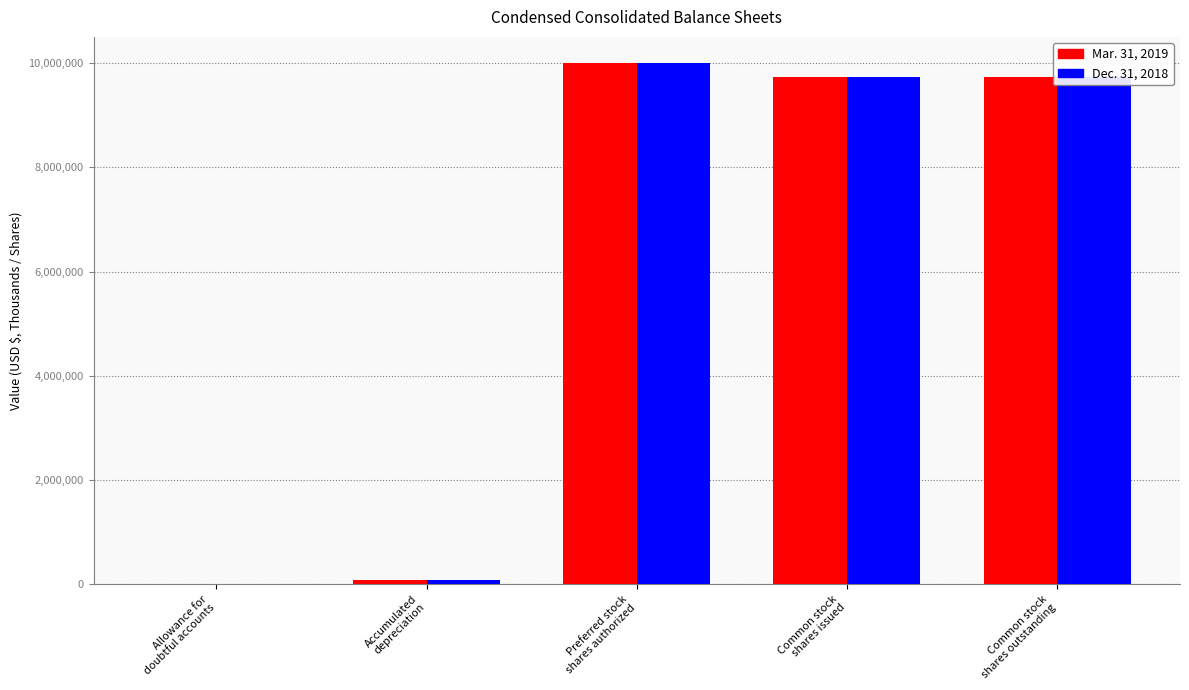

What is the greatest value displayed?

10000000